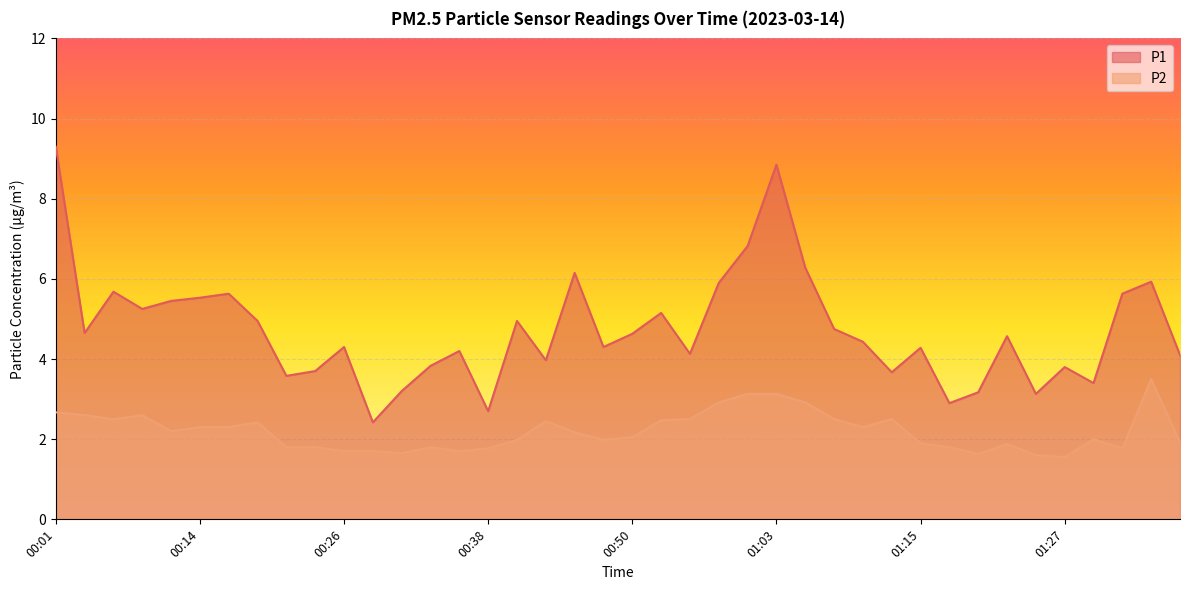

Which has a higher value, 00:36 or 00:46?

00:46